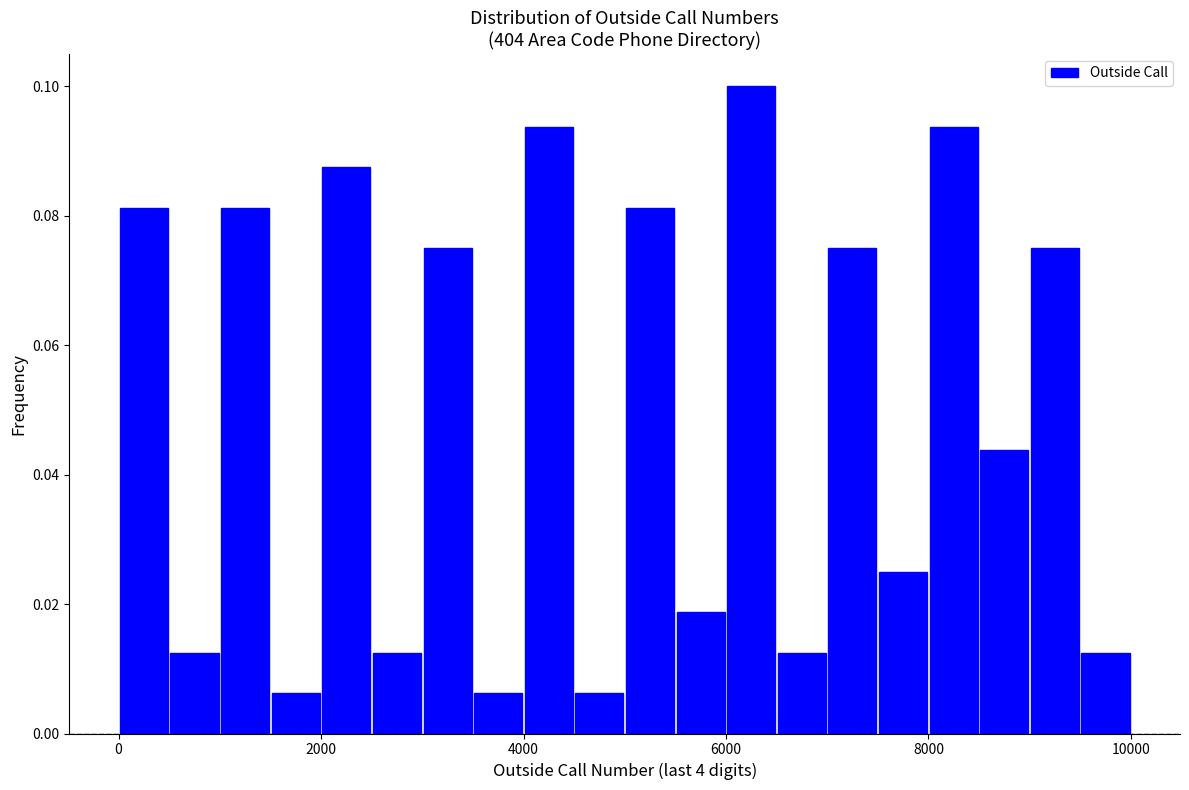

Around what value on the x-axis is the tallest bar? Give the approximate position of its centre, as read against the axis.

6200